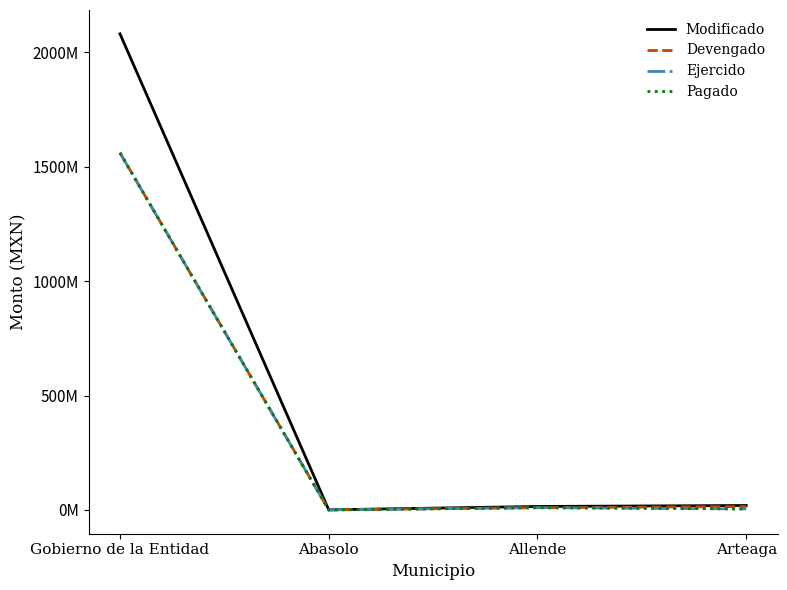

Does the chart have visible grid lines?

No